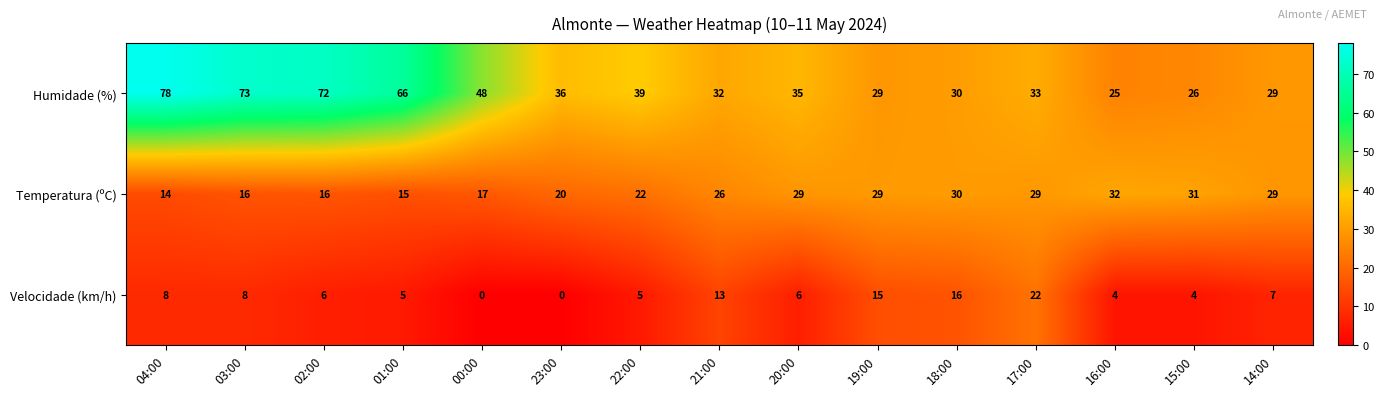

The value of Velocidade (km/h) at 20:00 is 6. True or false?

True